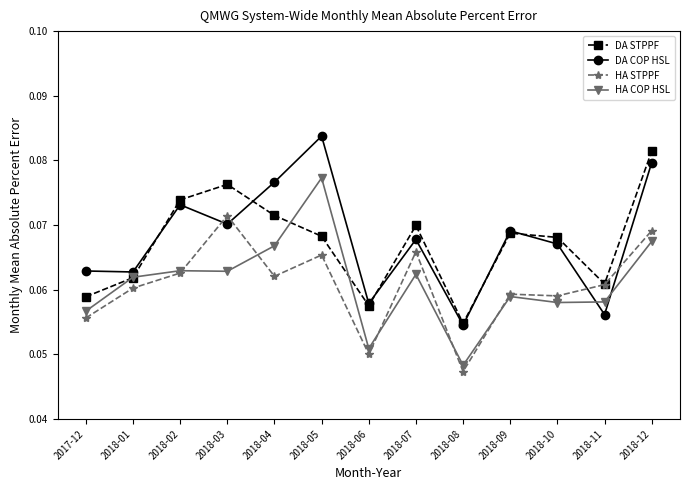

Which label corresponds to the smallest value in the chart?

2018-08